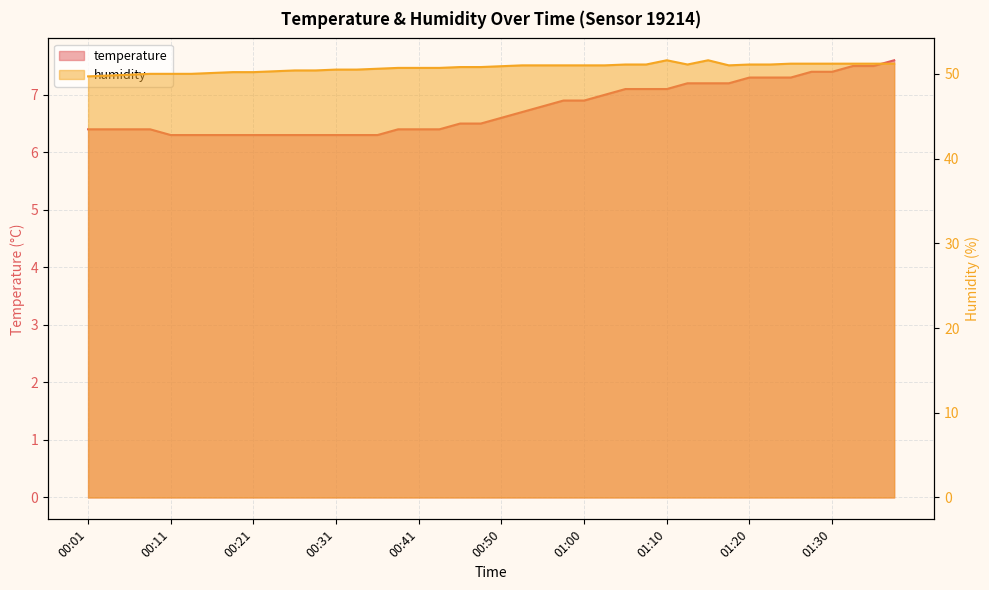

The humidity series shows 90.2 at 01:25. True or false?

False